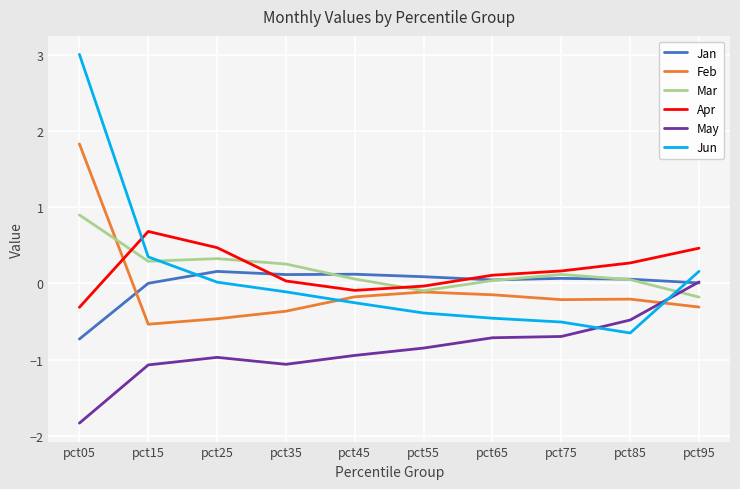

At pct25, list the series in order from largest to smallest.

Apr, Mar, Jan, Jun, Feb, May